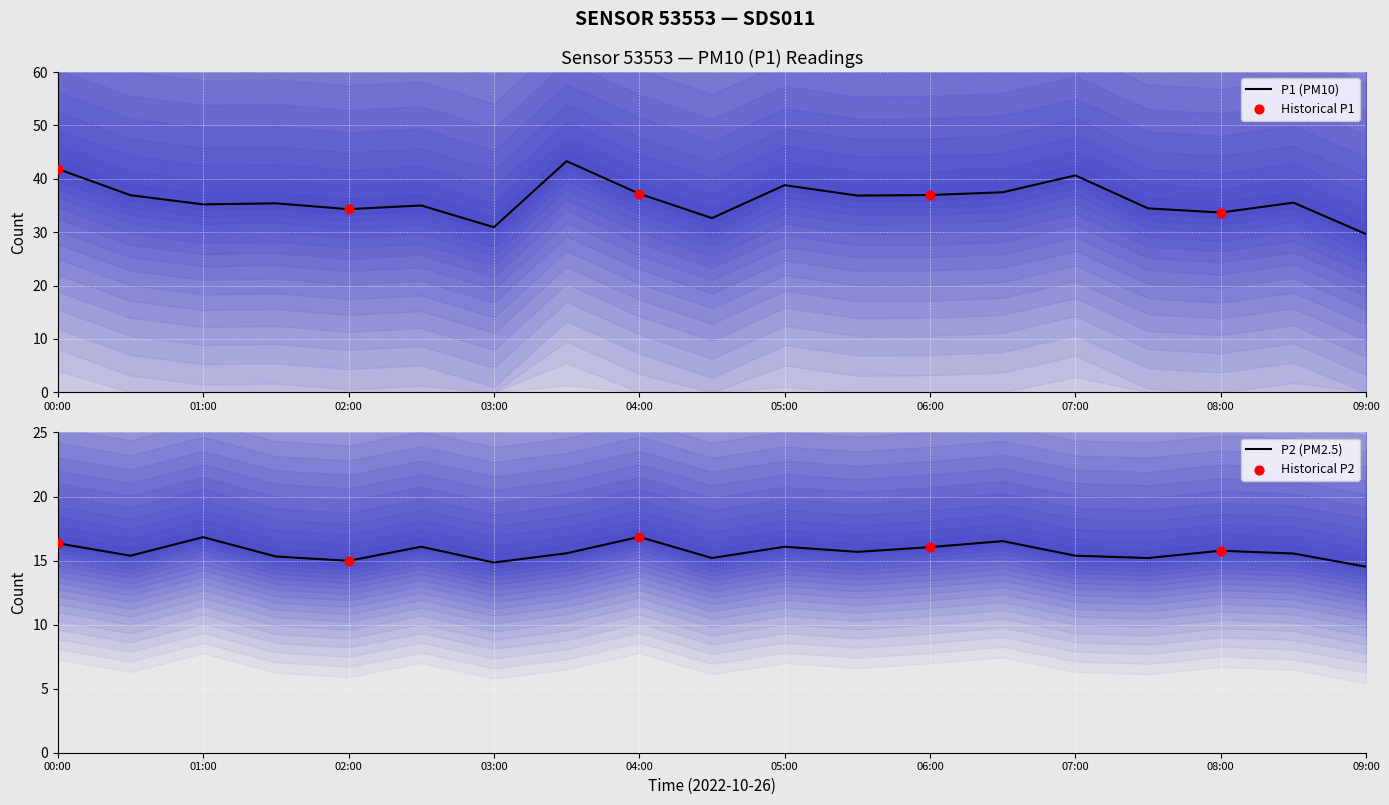

At which category is the sum across all series the highest?

03:30